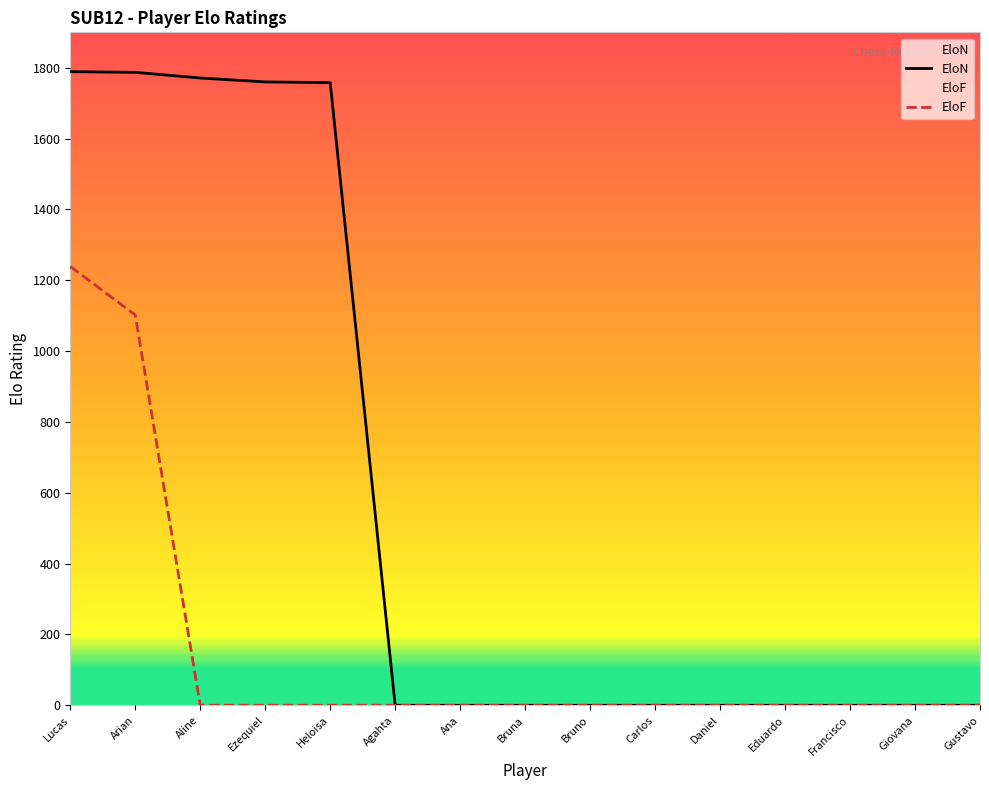

Does the chart have visible grid lines?

No